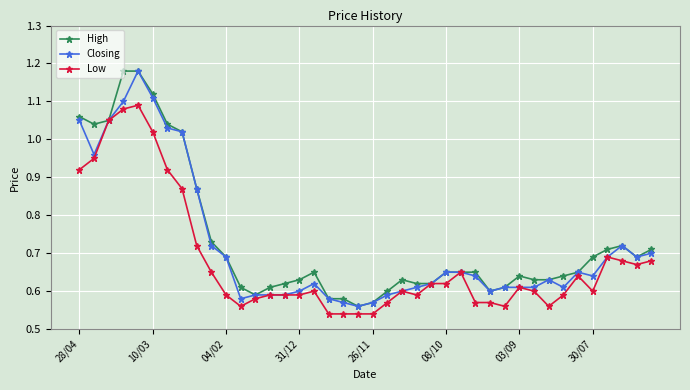

At how many categories does at least one series exceed 1?

8